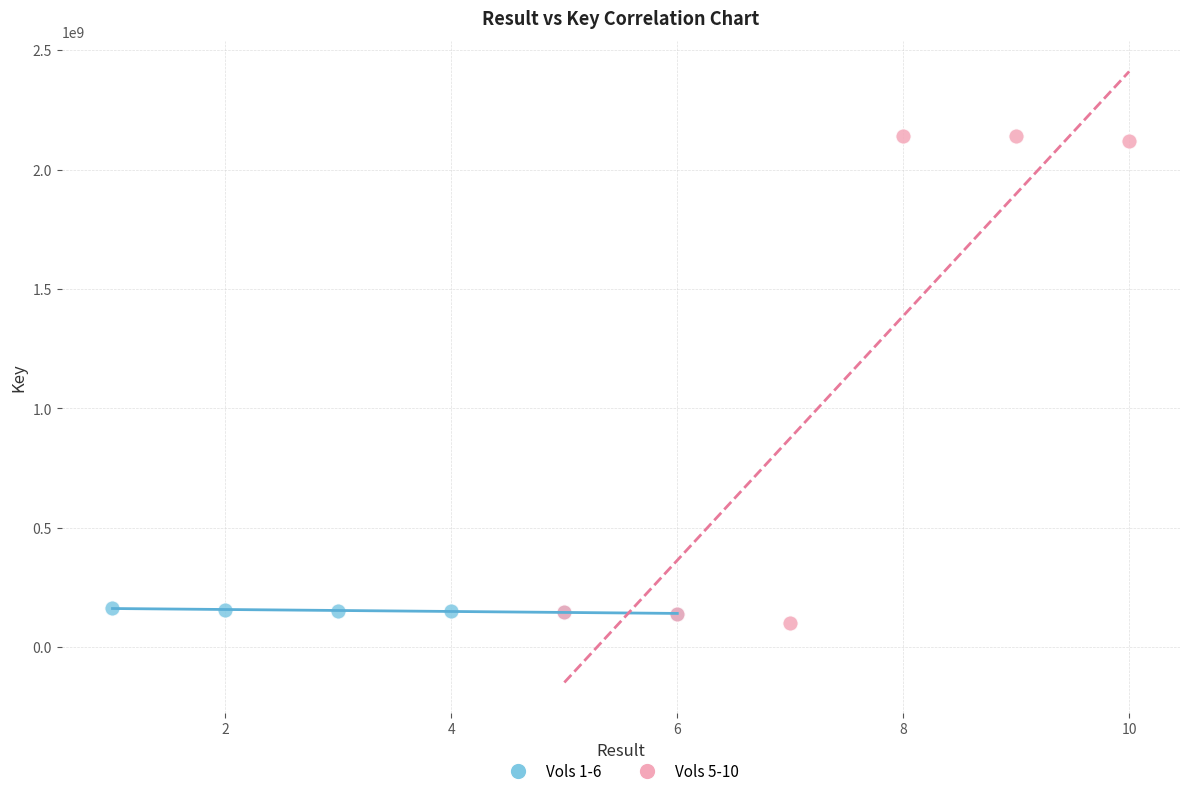

Which series contains the highest Y value?

Vols 5-10